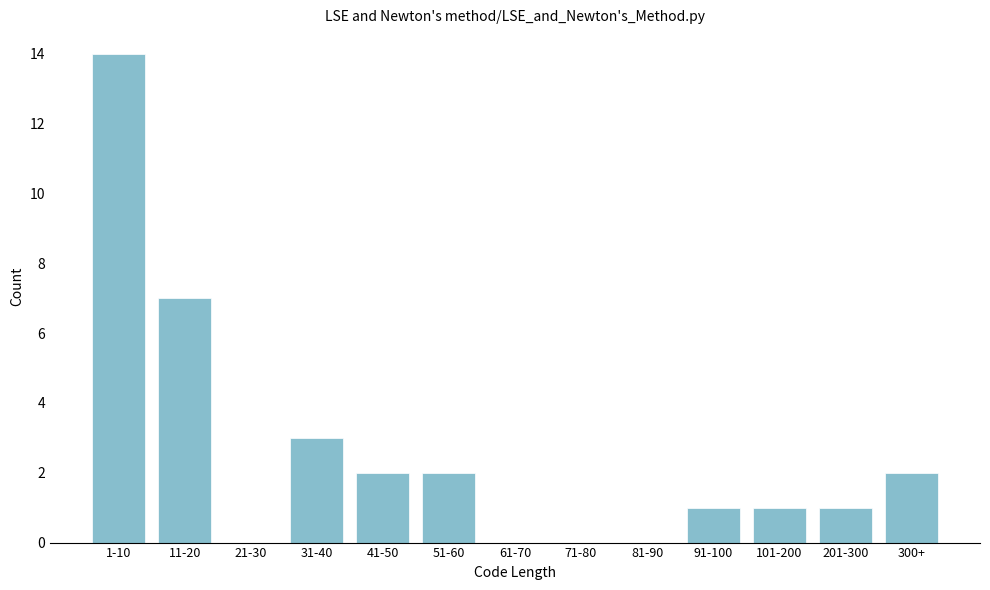

Reading left to right, list all the values displayed in this chart.

1-10=14	11-20=7	21-30=0	31-40=3	41-50=2	51-60=2	61-70=0	71-80=0	81-90=0	91-100=1	101-200=1	201-300=1	300+=2